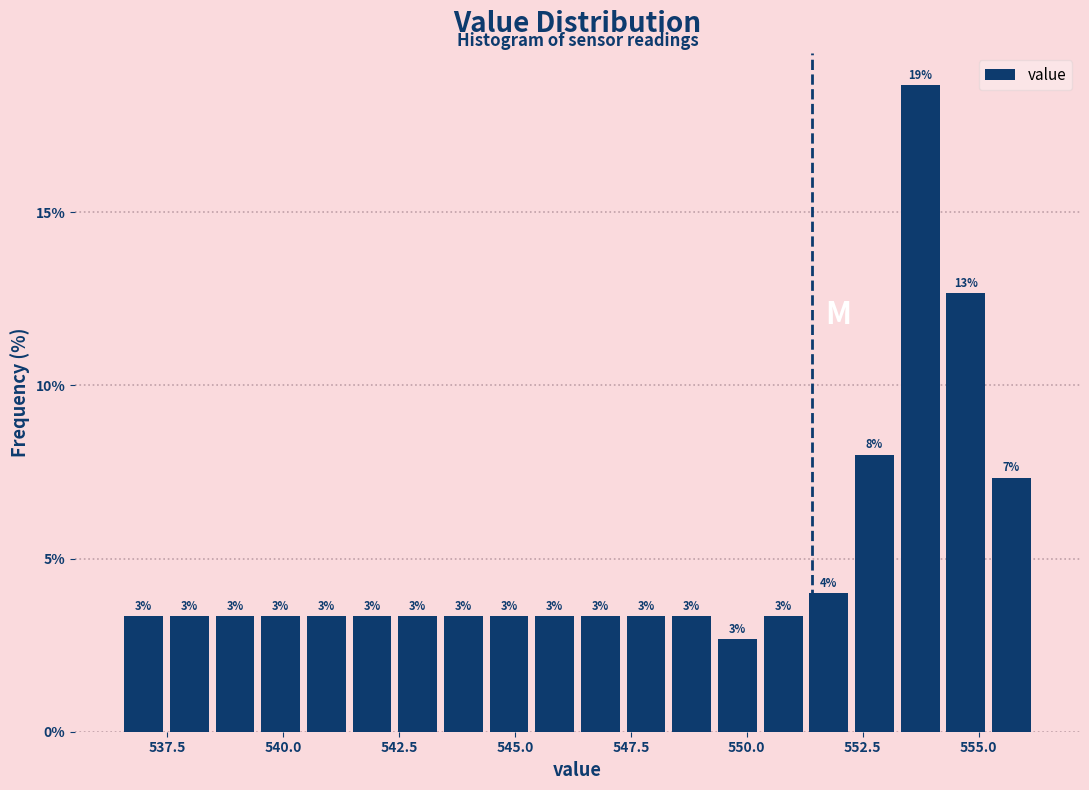

Around what value on the x-axis is the tallest bar? Give the approximate position of its centre, as read against the axis.

553.5